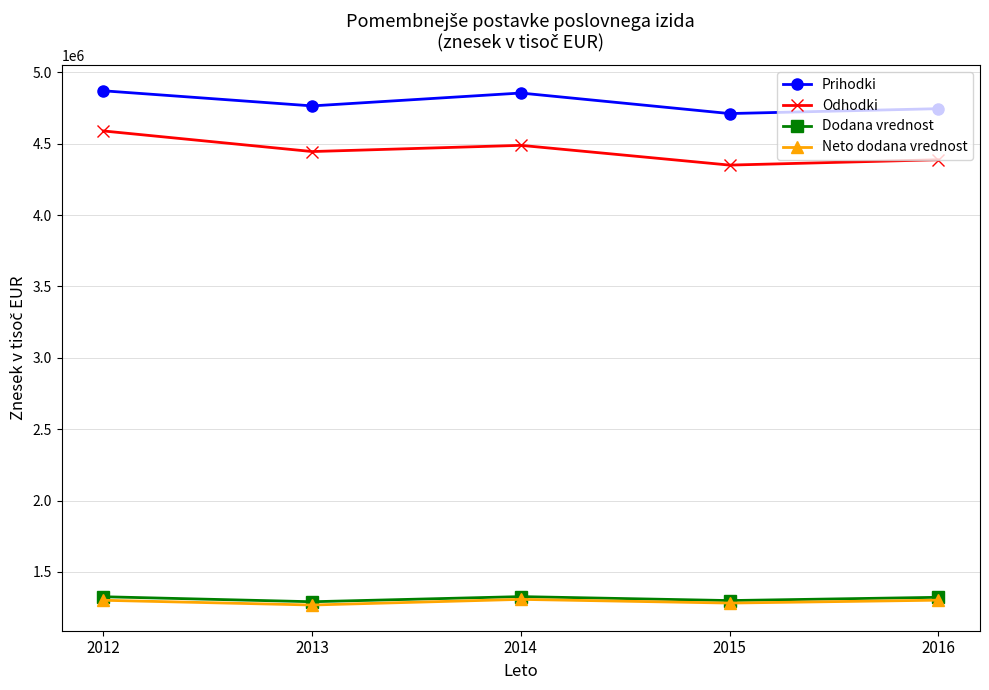

Which series has the largest total across all categories?

Prihodki